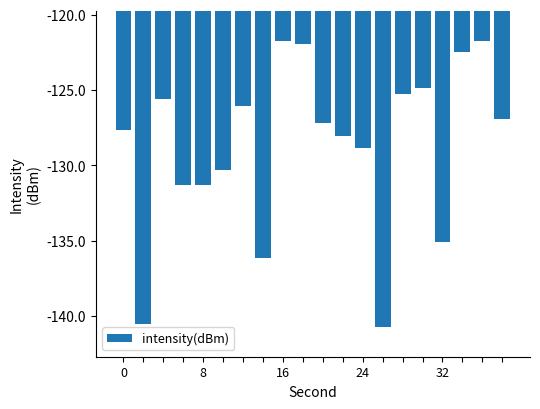

Count the number of data series in this chart.

1